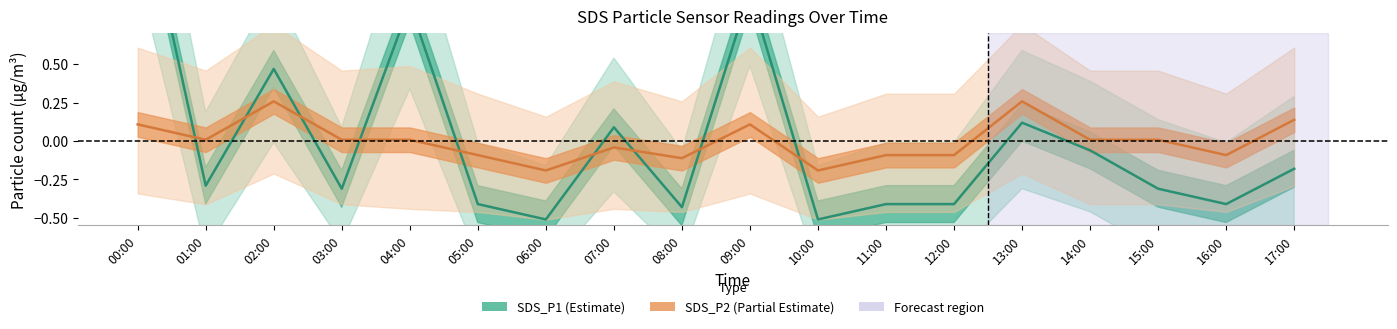

Which has a higher value, 09:00 or 10:00?

09:00